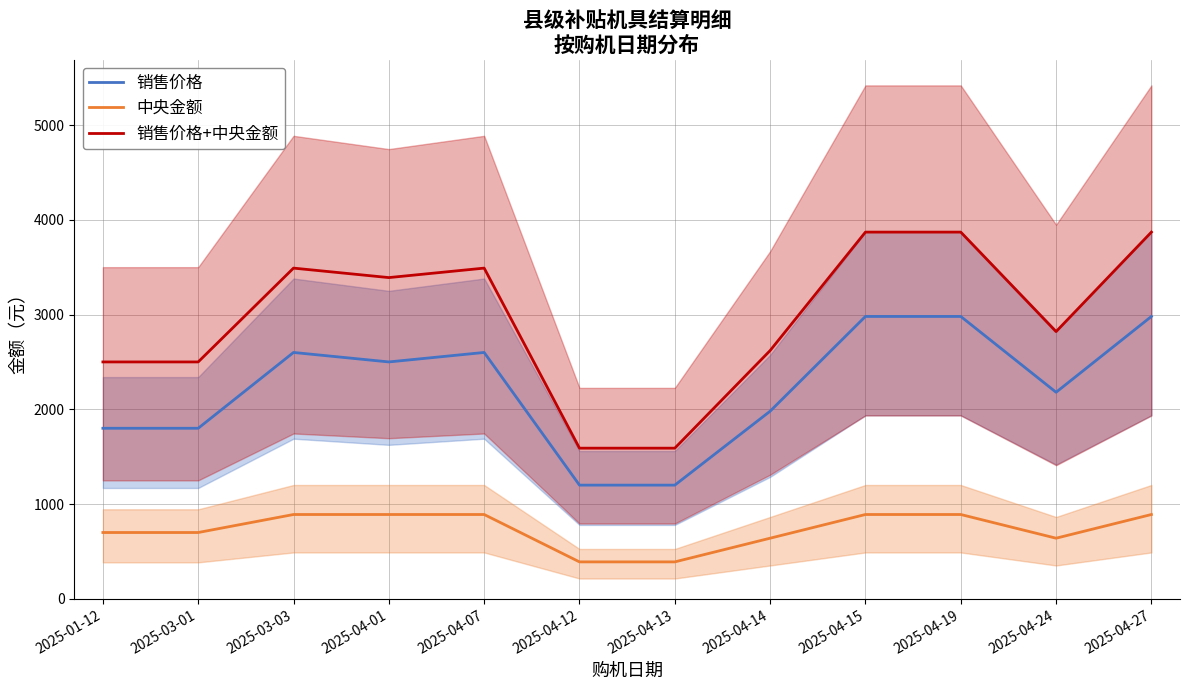

Rank the series at 2025-04-07 from lowest to highest value.

中央金额, 销售价格, 销售价格+中央金额